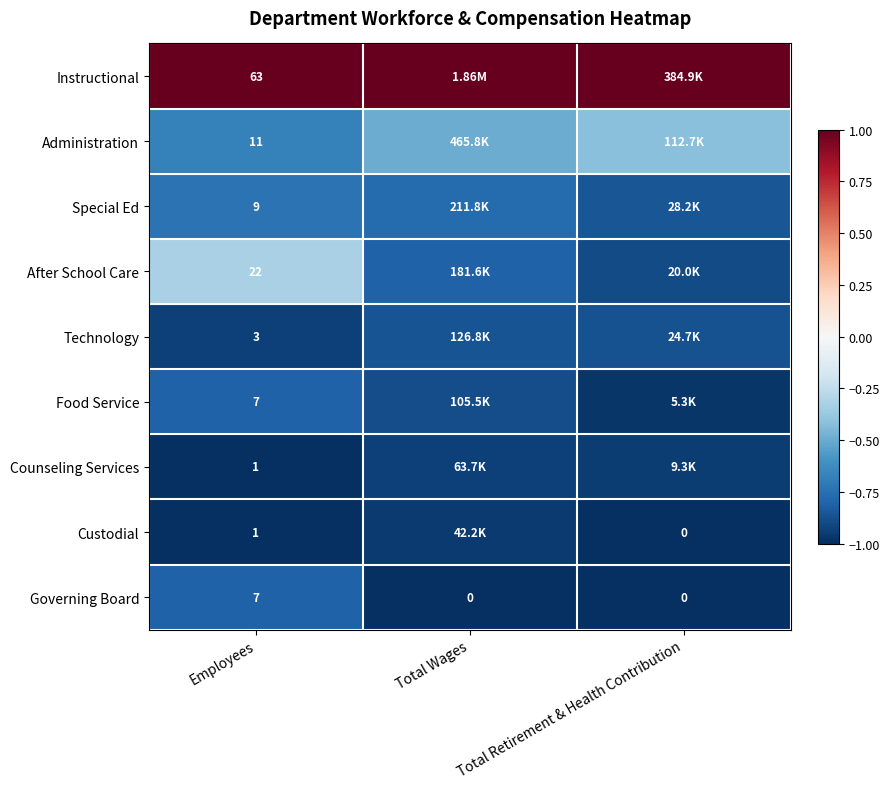

Is the value of Food Service at Employees greater than the value of Governing Board at Total Wages?

Yes